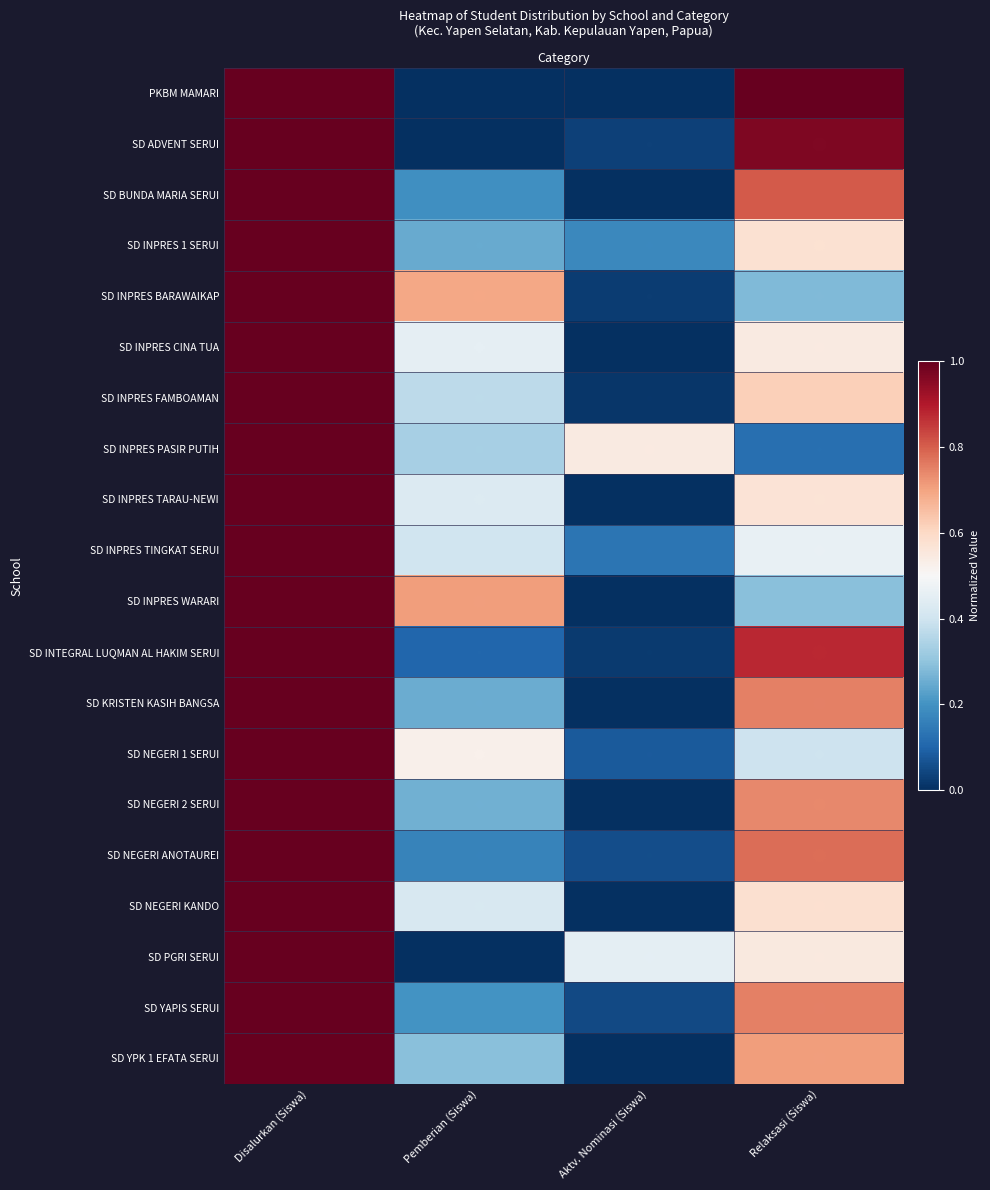

What is the maximum value shown in the chart?

1.0